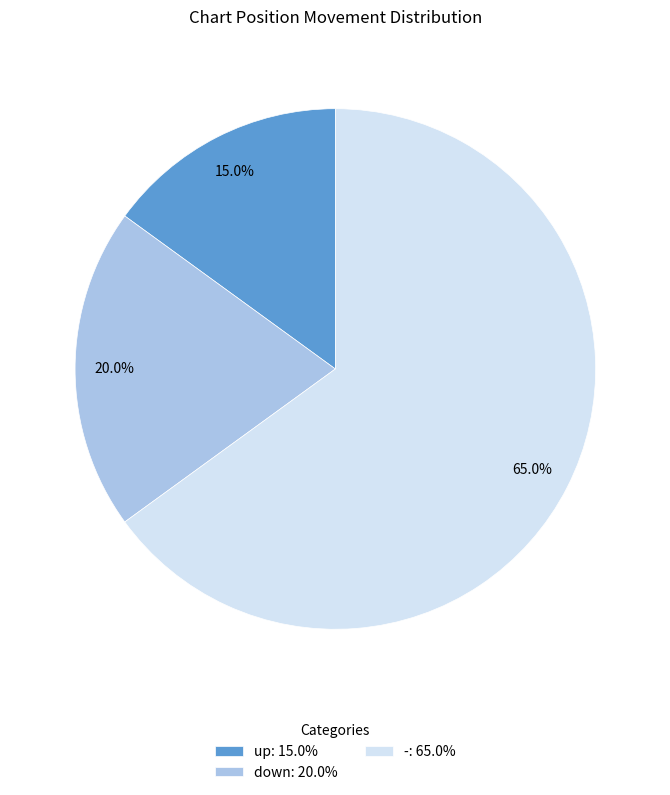

Which category accounts for the majority?

-